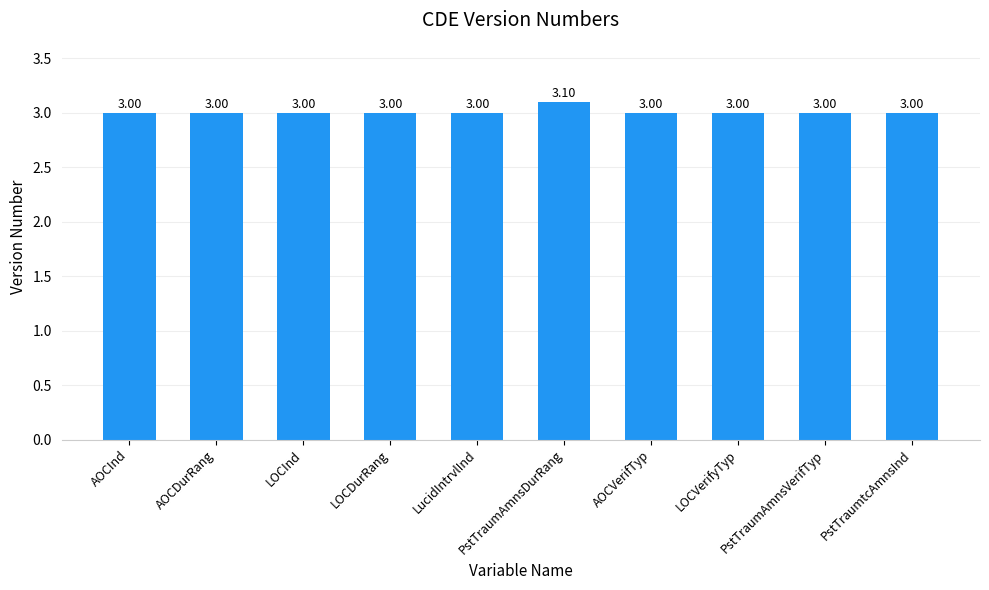

What is the sum of all values?

30.1